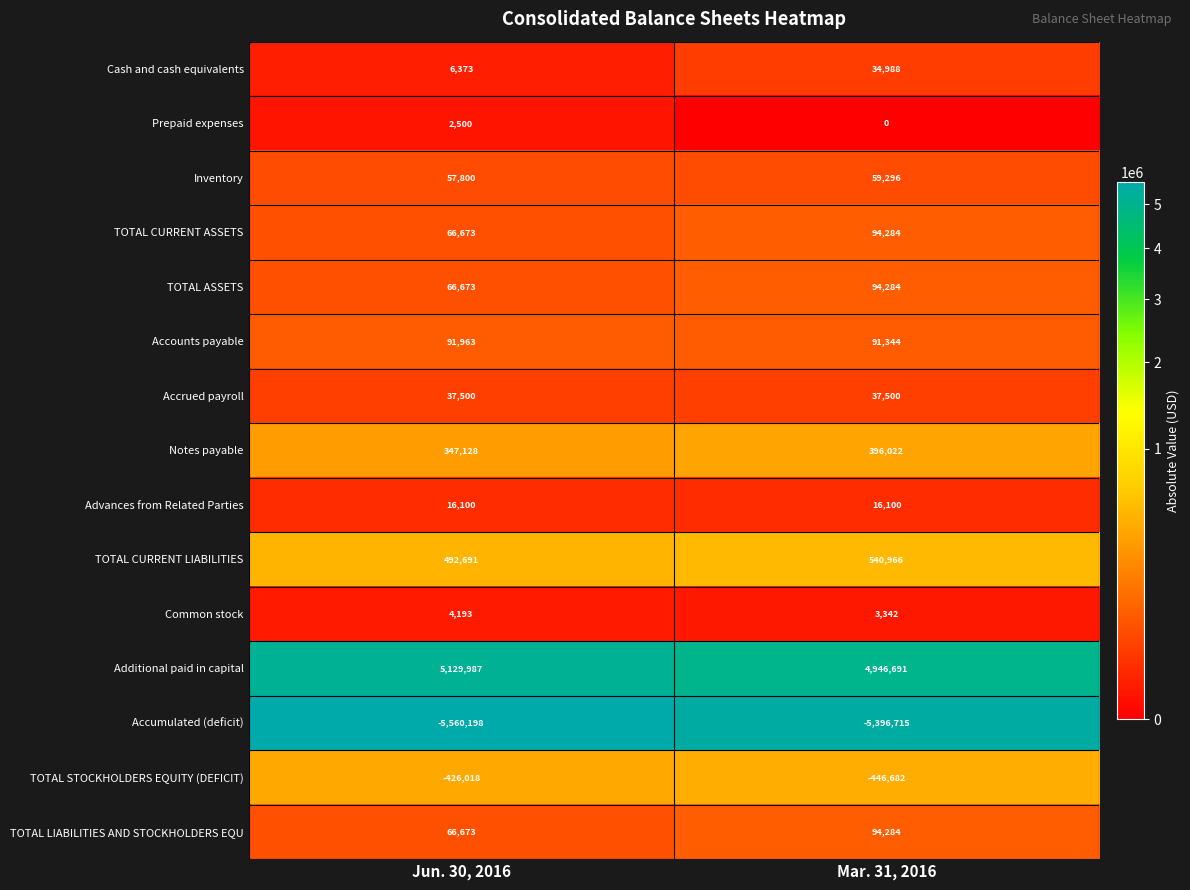

At which category is the sum across all series the highest?

Mar. 31, 2016